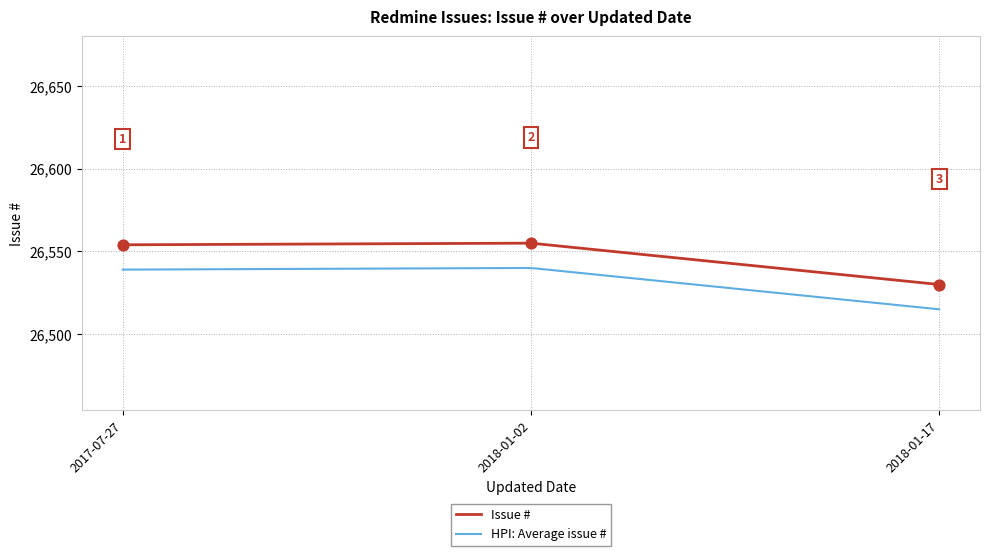

What is the ratio of the value at 2018-01-02 to the value at 2018-01-17?

1.0